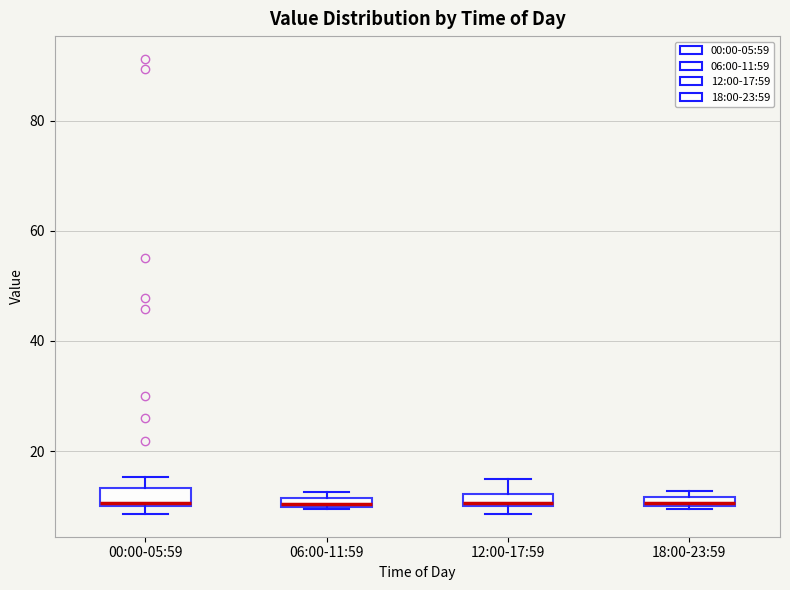

Where is the upper edge of the box for 18:00-23:59 on the y-axis? The values are not printed on the chart, so give them approximately, as read against the axis.

12